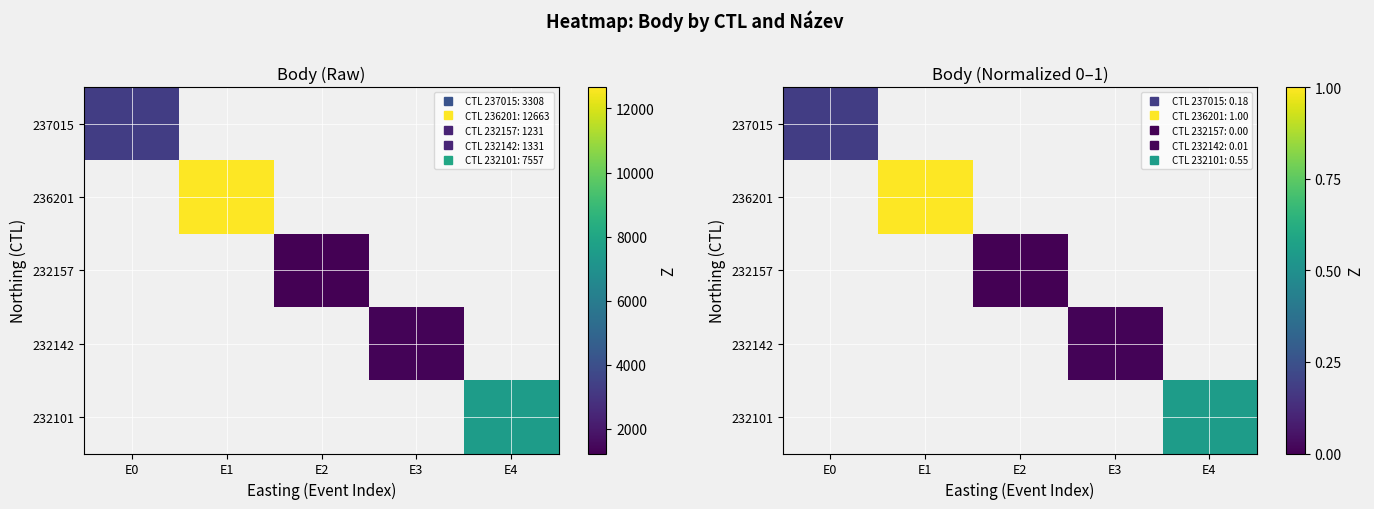

Which has a higher value, E2 or E1?

E1